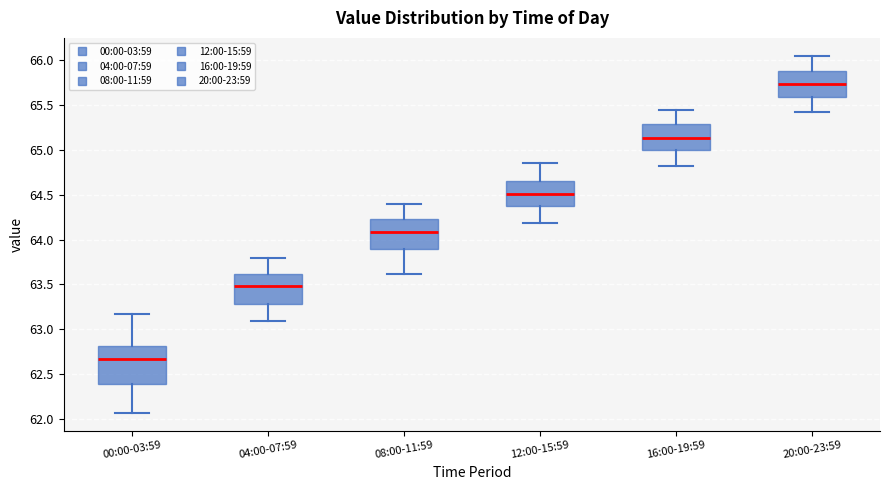

Which box is the tallest, from its lower edge to its upper edge?

00:00-03:59